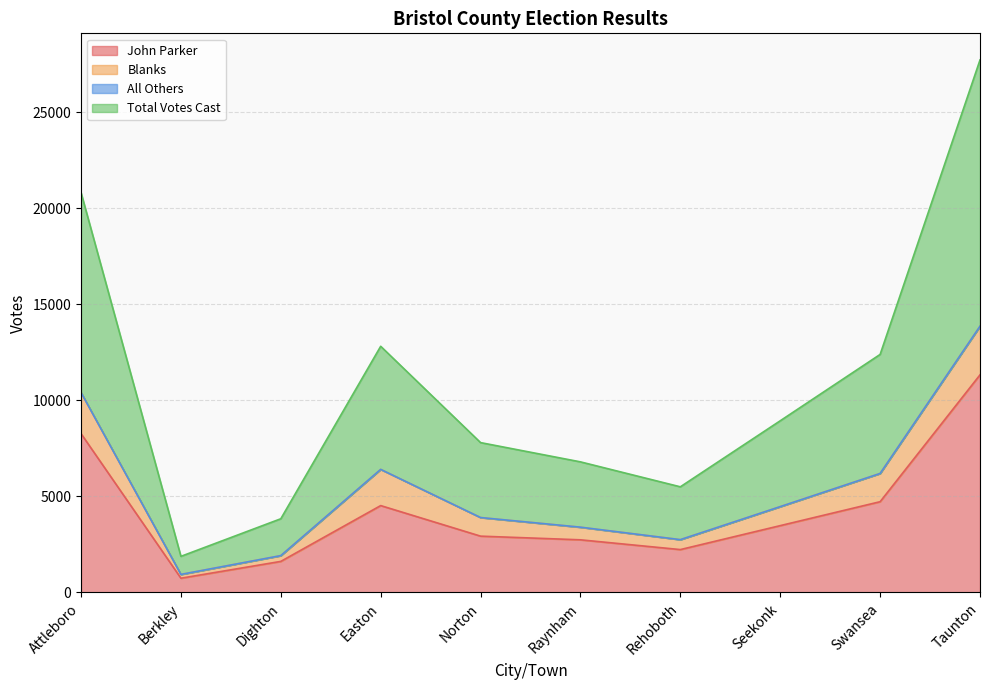

At which category is the sum across all series the highest?

Taunton